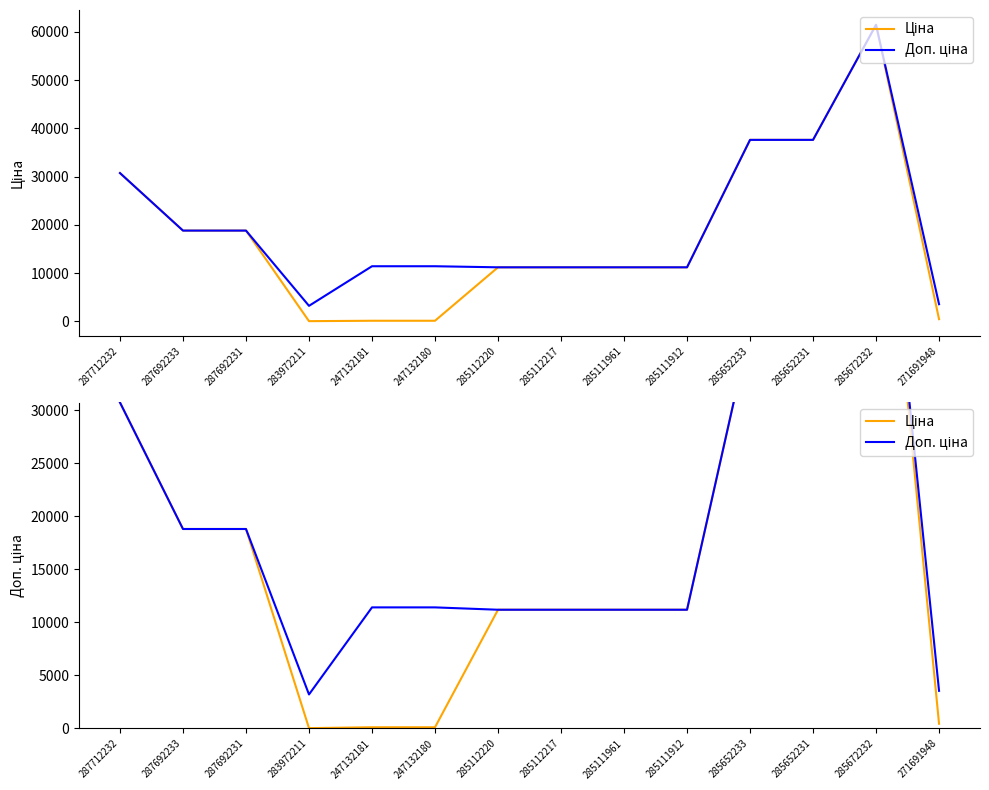

Rank the categories by Доп. ціна value from highest to lowest.

285672232, 285652233, 285652231, 287712232, 287692233, 287692231, 247132181, 247132180, 285112220, 285112217, 285111961, 285111912, 271691948, 283972211